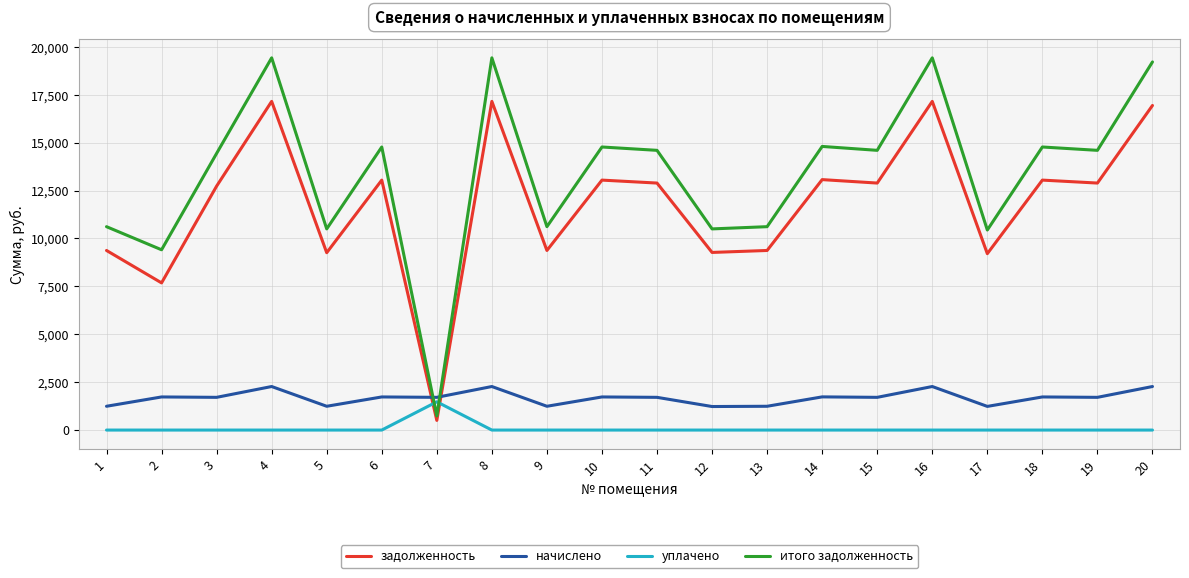

True or false: уплачено and начислено intersect in this chart.

False